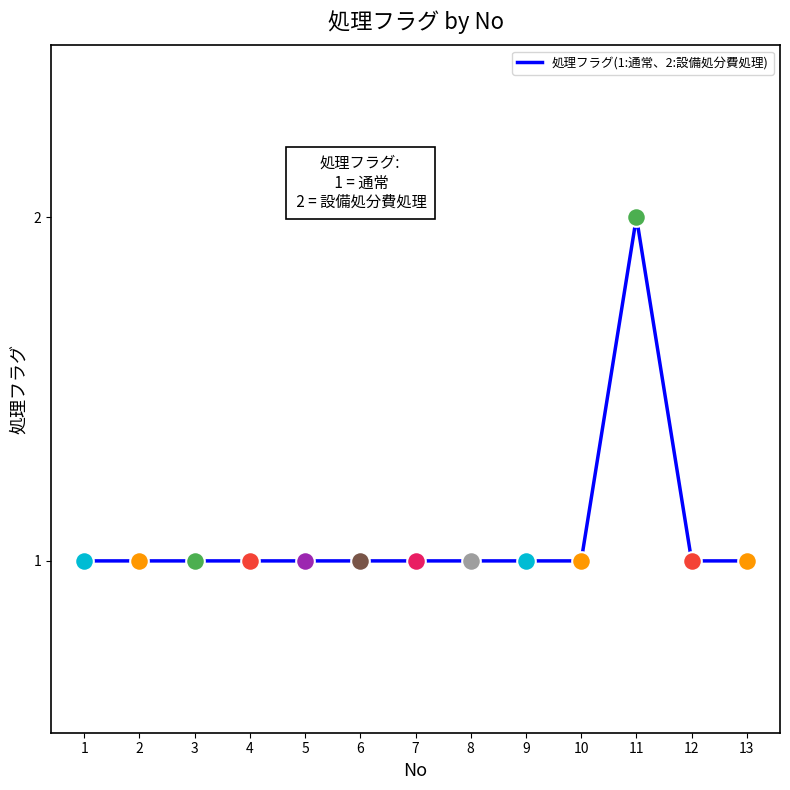

Approximately how many times larger is the value at 1 compared to 13?

1.0